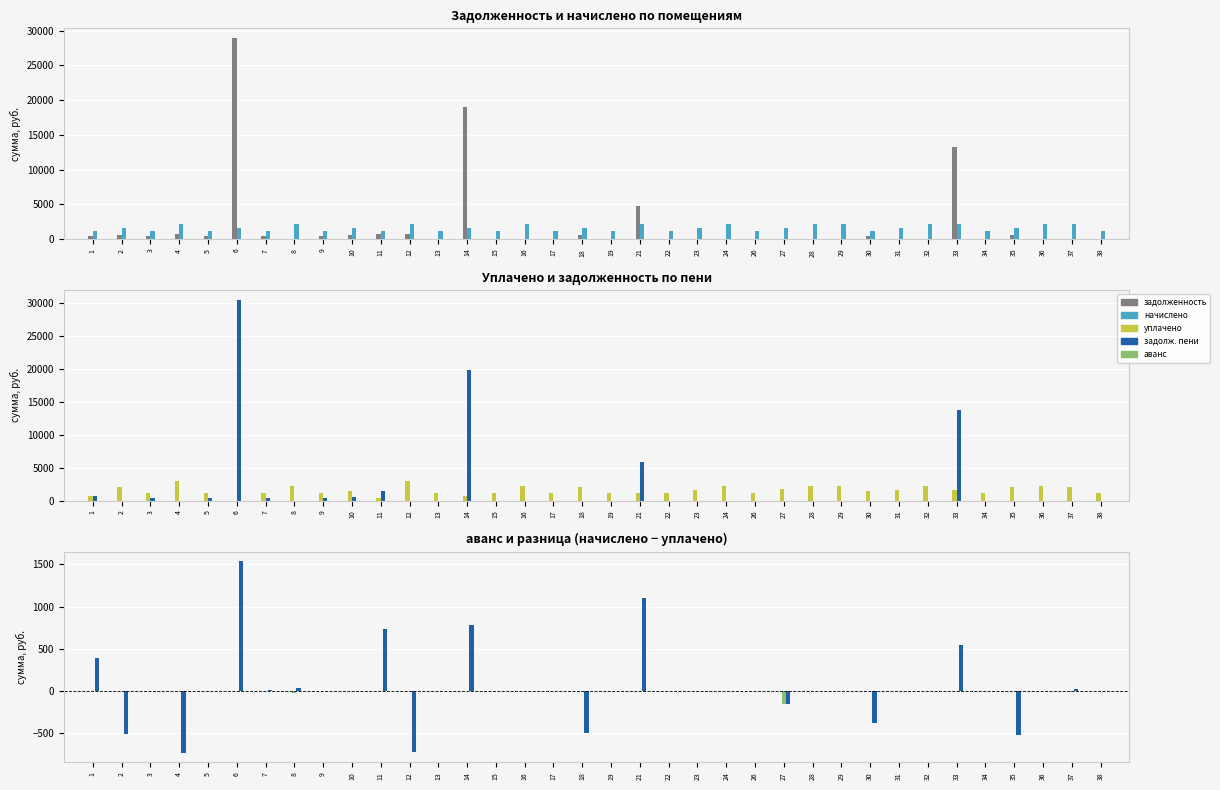

Reading left to right, transcribe all the data shown in this chart.

задолженность: 1=384.7	2=515.0	3=387.1	4=741.2	5=392.1	6=28886.3	7=377.7	8=0.0	9=388.4	10=502.7	11=759.5	12=729.7	13=0.0	14=18977.7	15=0.0	16=0.0	17=0.0	18=510.0	19=0.0	21=4735.5	22=0.0	23=0.0	24=0.0	26=0.0	27=0.0	28=0.0	29=0.0	30=382.2	31=0.0	32=0.0	33=13256.0	34=0.0	35=526.0	36=0.0	37=0.0	38=0.0
начислено: 1=1154.0	2=1544.8	3=1161.4	4=2186.4	5=1176.2	6=1537.5	7=1161.4	8=2204.8	9=1165.1	10=1508.0	11=1139.3	12=2190.1	13=1150.3	14=1548.5	15=1161.4	16=2167.9	17=1198.3	18=1530.1	19=1143.0	21=2193.8	22=1146.7	23=1548.5	24=2175.3	26=1143.0	27=1544.8	28=2193.8	29=2197.4	30=1146.7	31=1585.4	32=2171.6	33=2175.3	34=1139.3	35=1578.0	36=2197.4	37=2142.2	38=1143.0
уплачено: 1=769.4	2=2059.8	3=1161.4	4=2927.7	5=1176.2	6=0.0	7=1152.0	8=2178.7	9=1165.1	10=1508.0	11=402.0	12=2919.8	13=1150.3	14=774.3	15=1161.4	16=2167.9	17=1198.3	18=2040.2	19=1143.0	21=1096.9	22=1146.7	23=1555.0	24=2175.3	26=1143.0	27=1710.9	28=2193.8	29=2197.4	30=1528.9	31=1585.4	32=2171.6	33=1631.5	34=1139.3	35=2104.0	36=2197.4	37=2126.1	38=1143.0
задолж. пени: 1=769.4	2=0.0	3=387.1	4=0.0	5=392.1	6=30423.8	7=387.1	8=0.0	9=388.4	10=502.7	11=1496.8	12=0.0	13=0.0	14=19752.0	15=0.0	16=0.0	17=0.0	18=0.0	19=0.0	21=5832.4	22=0.0	23=0.0	24=0.0	26=0.0	27=0.0	28=0.0	29=0.0	30=0.0	31=0.0	32=0.0	33=13799.9	34=0.0	35=0.0	36=0.0	37=0.0	38=0.0
аванс: 1=0.0	2=0.0	3=0.0	4=0.0	5=0.0	6=0.0	7=0.0	8=-26.1	9=0.0	10=0.0	11=0.0	12=0.0	13=0.0	14=0.0	15=0.0	16=0.0	17=0.0	18=0.0	19=0.0	21=0.0	22=0.0	23=0.0	24=0.0	26=0.0	27=-166.1	28=0.0	29=0.0	30=0.0	31=0.0	32=0.0	33=0.0	34=0.0	35=0.0	36=0.0	37=-16.1	38=0.0
начислено - уплачено: 1=384.7	2=-515.0	3=0.0	4=-741.2	5=0.0	6=1537.5	7=9.5	8=26.1	9=0.0	10=0.0	11=737.3	12=-729.7	13=0.0	14=774.3	15=0.0	16=0.0	17=0.0	18=-510.0	19=0.0	21=1096.9	22=0.0	23=-6.4	24=0.0	26=0.0	27=-166.1	28=0.0	29=0.0	30=-382.2	31=0.0	32=0.0	33=543.8	34=0.0	35=-526.0	36=0.0	37=16.1	38=0.0